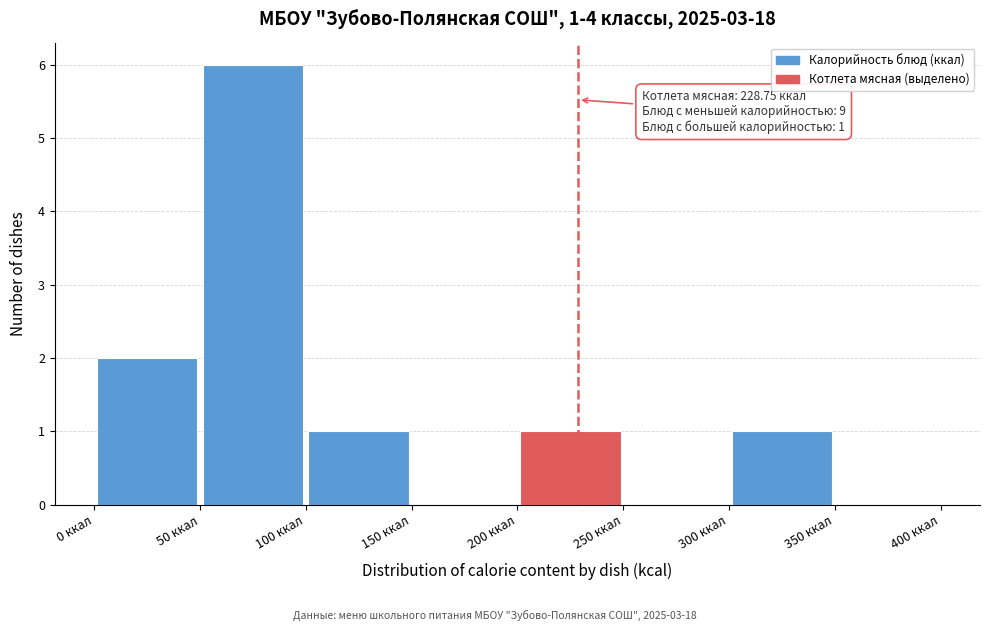

Which range on the x-axis has the tallest bar?

50 to 100